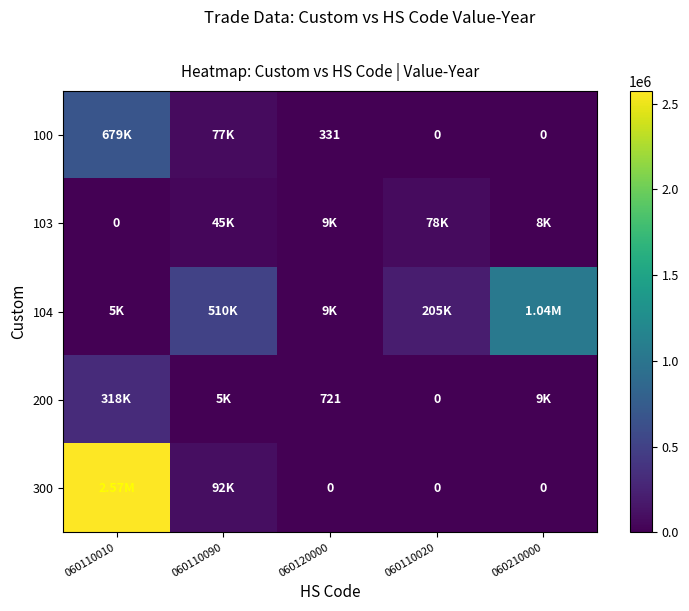

At how many categories does at least one series exceed 2431595?

1